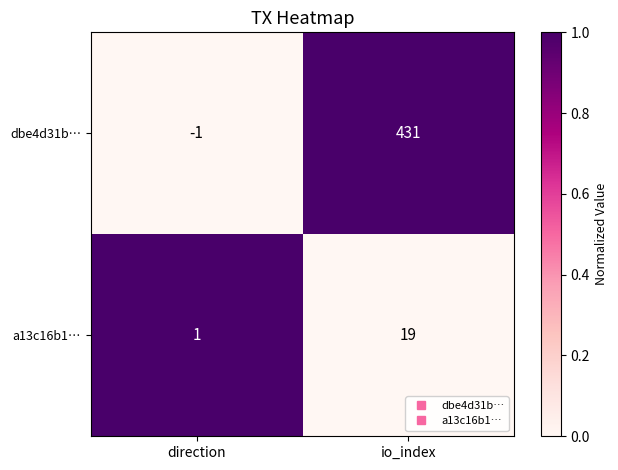

Between direction and io_index, which series saw the biggest shift?

dbe4d31b…